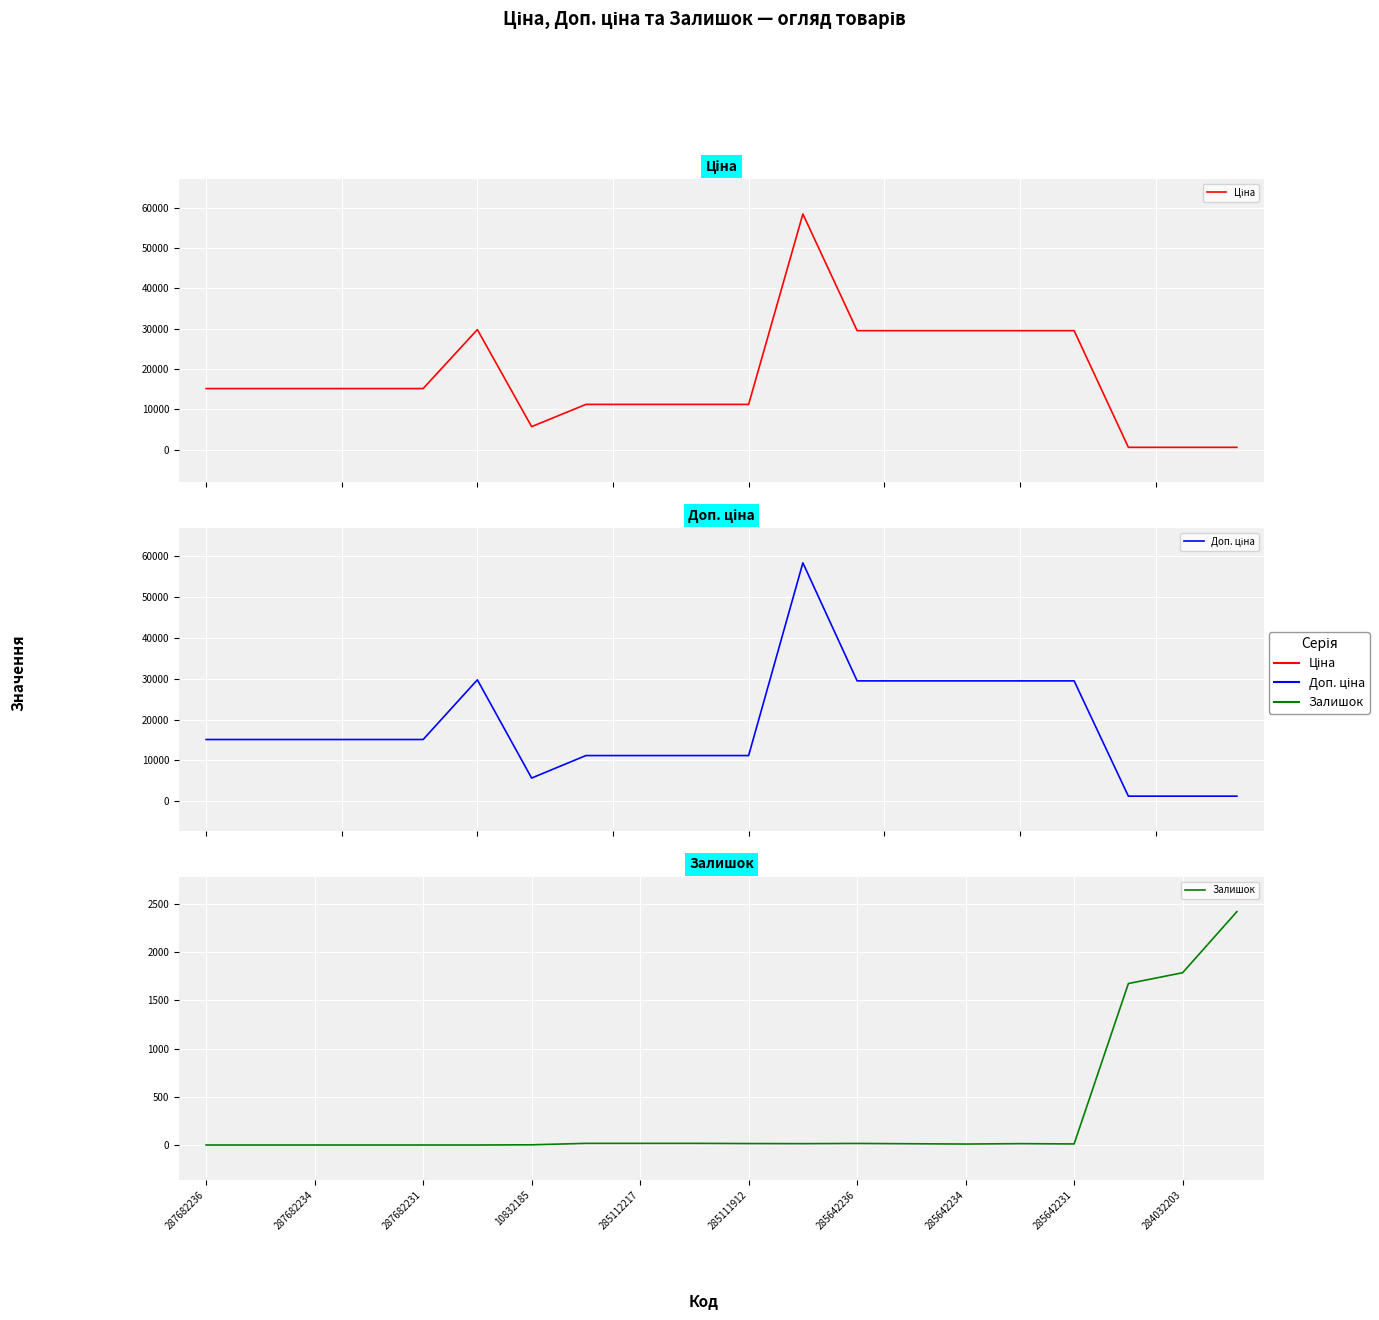

What is the average value of the Ціна series?

18163.7